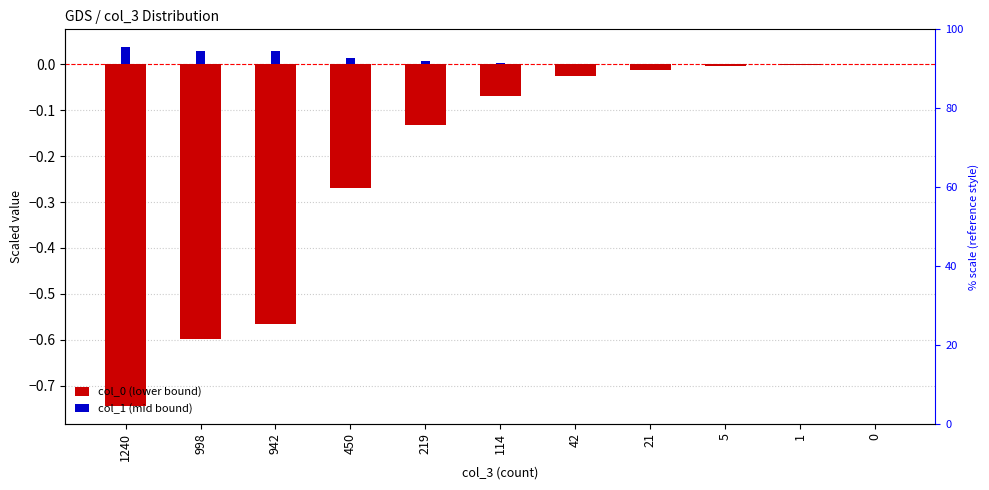

What is the difference between the maximum and minimum values in the col_0 (lower bound) series?

0.7